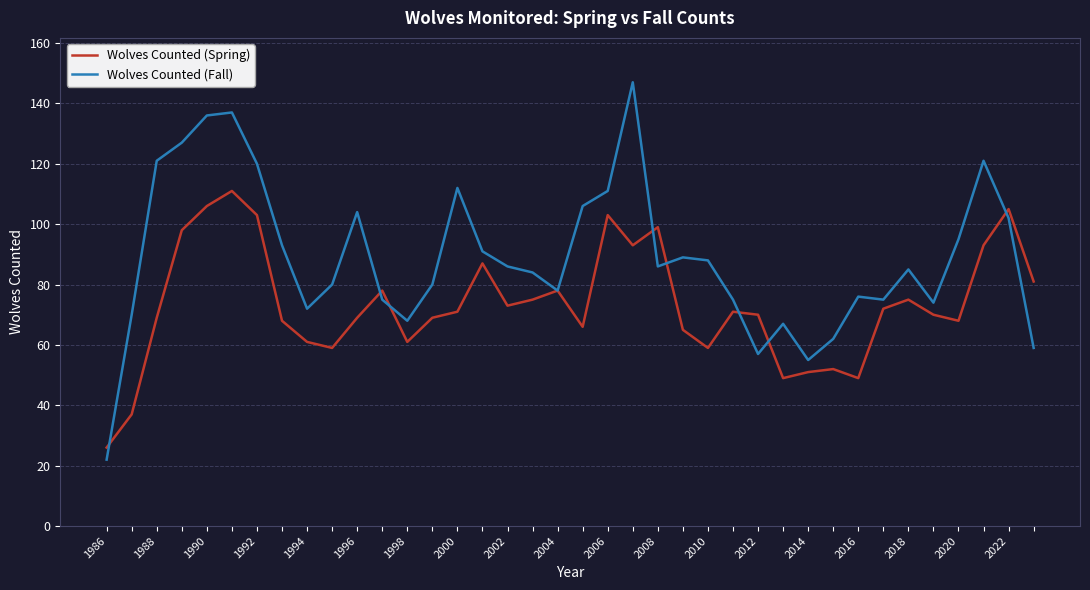

List the series in order of their overall mean, lowest first.

Wolves Counted (Spring), Wolves Counted (Fall)